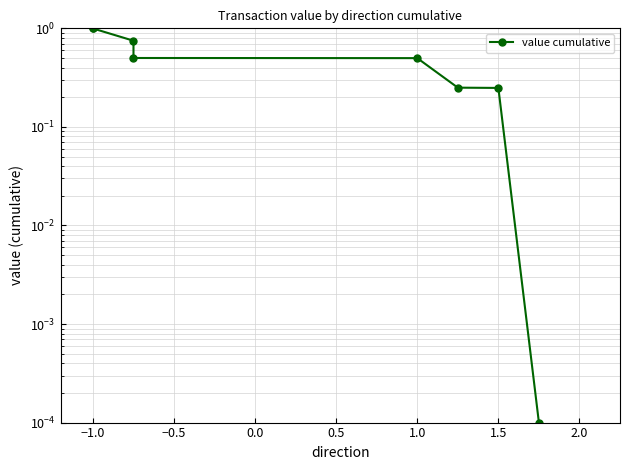

True or false: there are more than 0 points higher than both neighbors.

False